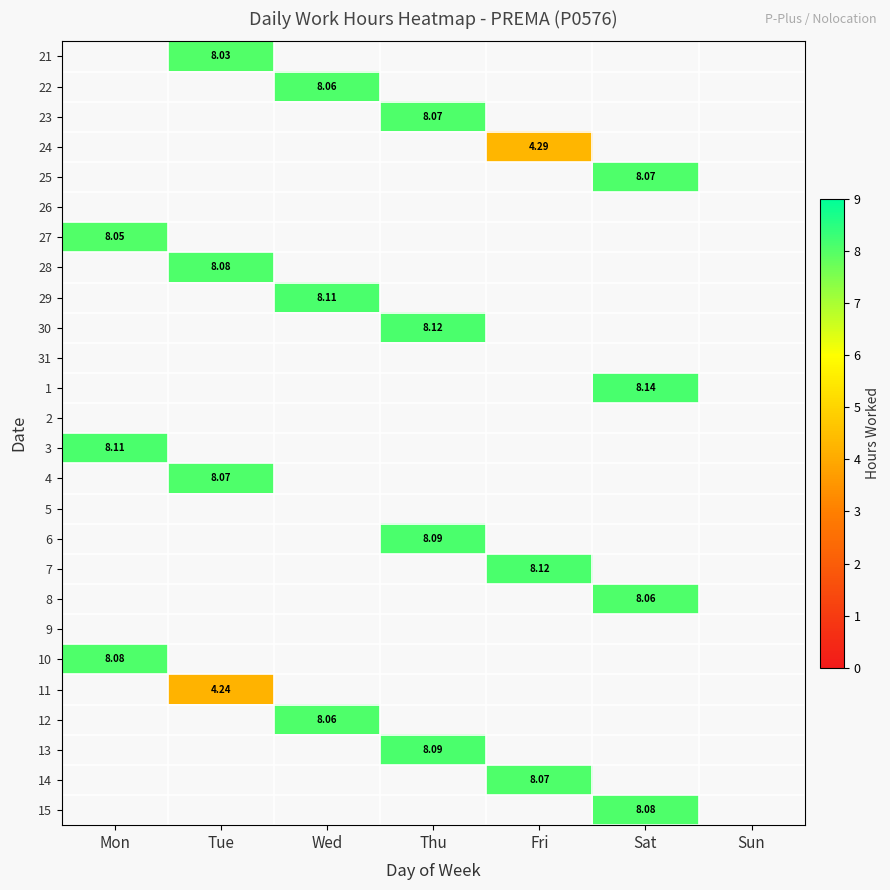

How many distinct data groups are displayed?

26